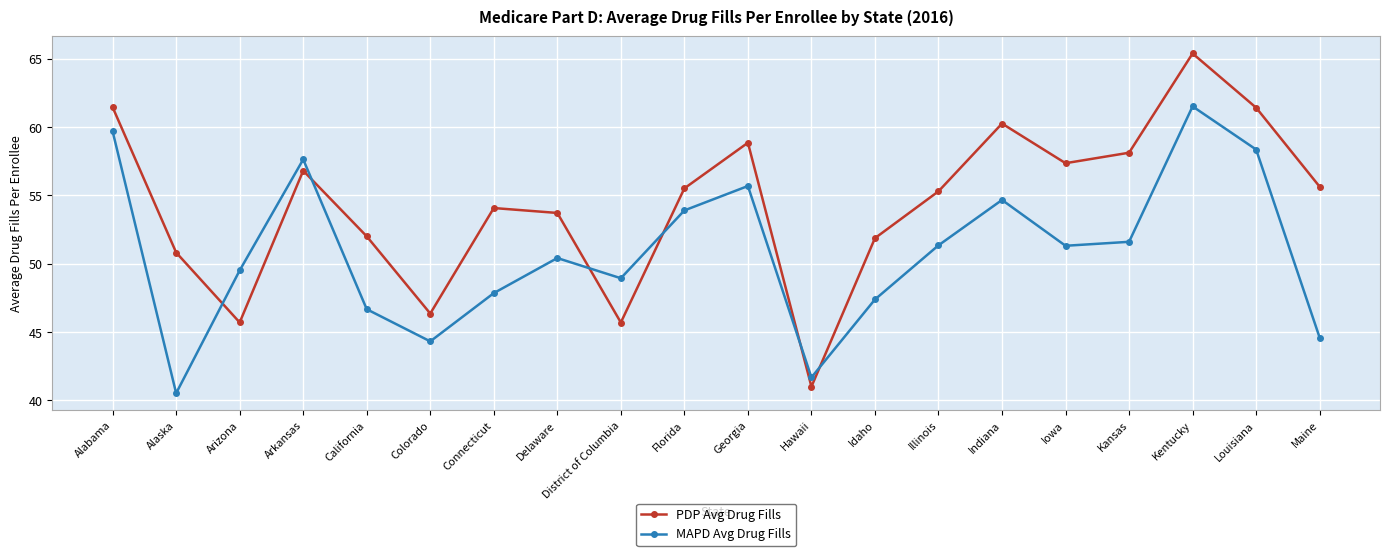

Which series has the largest range (max minus min)?

PDP Avg Drug Fills